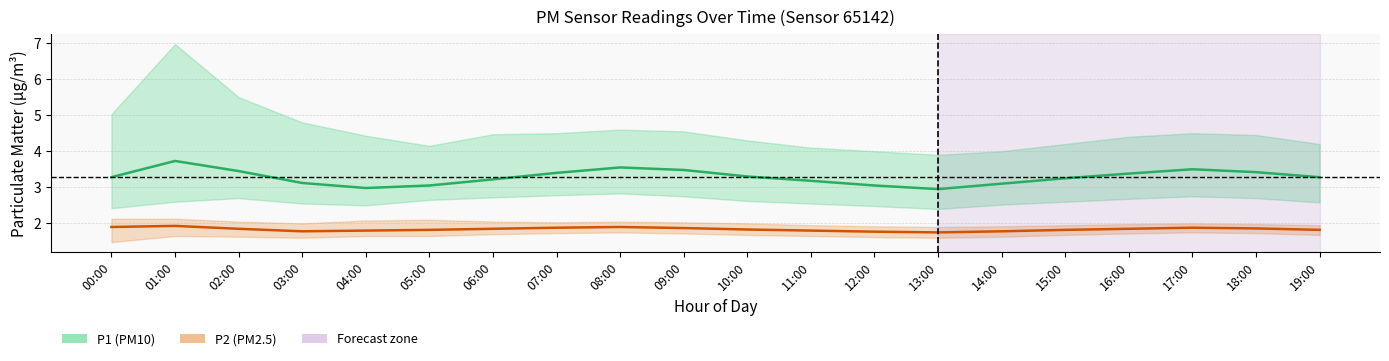

At how many categories does at least one series exceed 3?

18